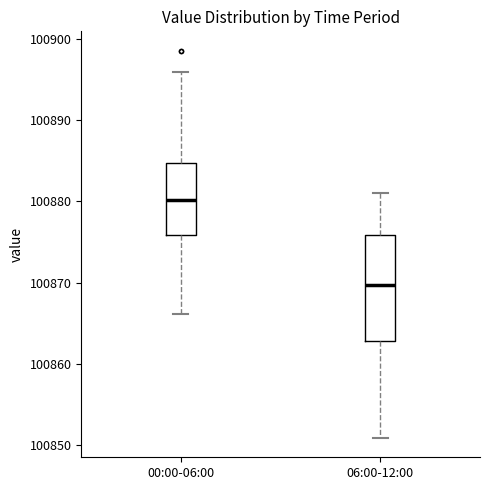

Reading left to right, read every box against the y-axis: the position of its median line, the range the box covers, and the ends of its whiskers. The values are not printed on the chart, so give them approximately, as read against the axis.

00:00-06:00: median 100880, box 100876 to 100885, whiskers 100866 to 100896
06:00-12:00: median 100870, box 100863 to 100876, whiskers 100851 to 100881